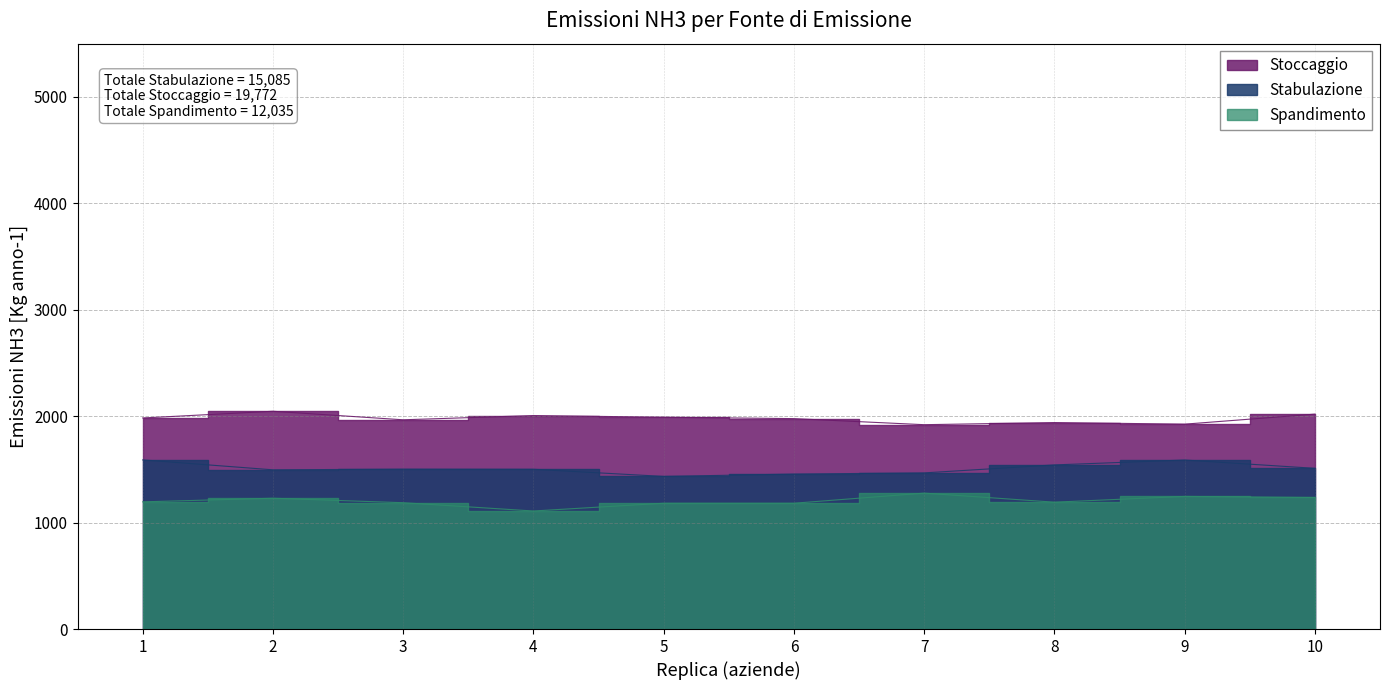

Is the value of Stoccaggio at 6 greater than the value of Spandimento at 5?

Yes